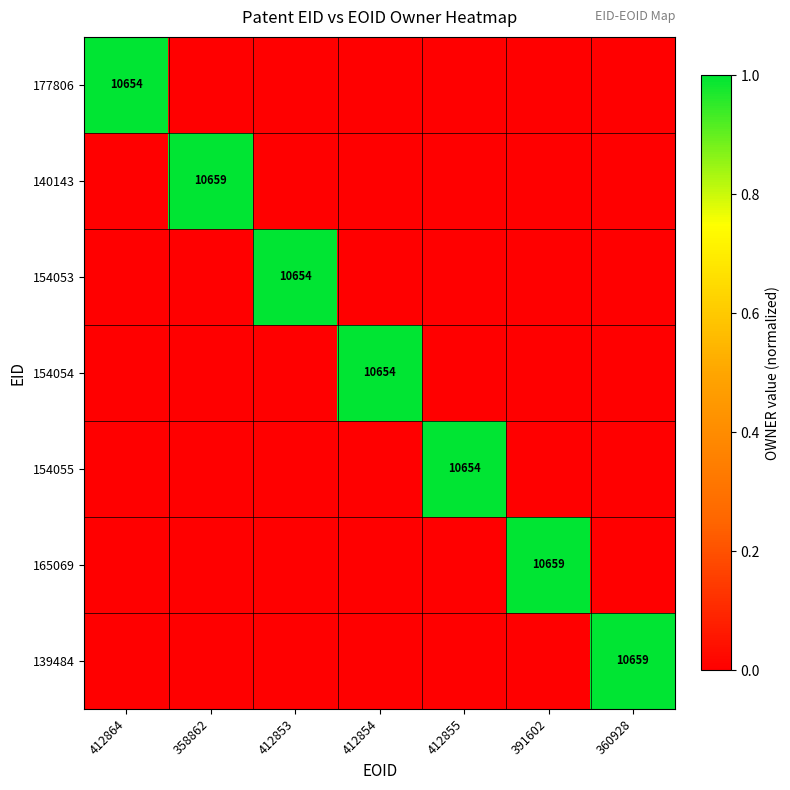

At how many categories does at least one series exceed 0?

7